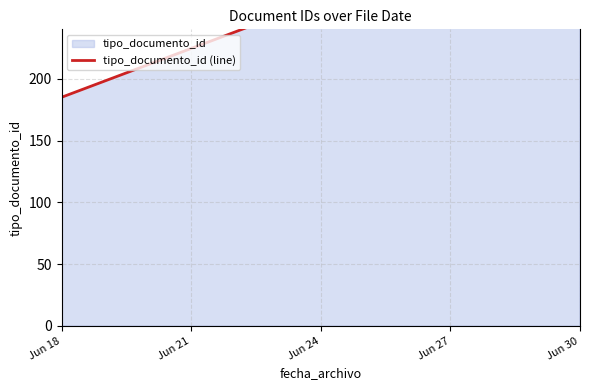

The value at Jun 18 is 266. True or false?

False